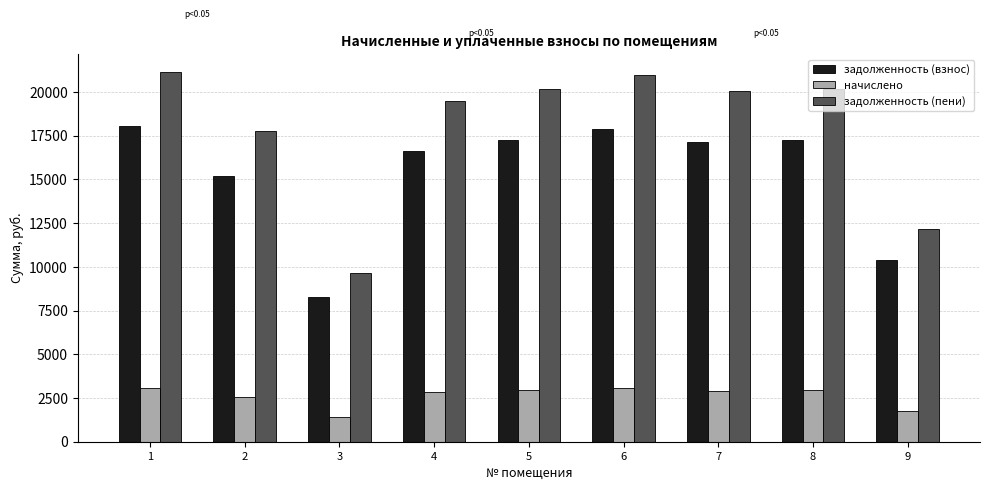

Is the value of задолженность (пени) at 1 greater than the value of начислено at 7?

Yes